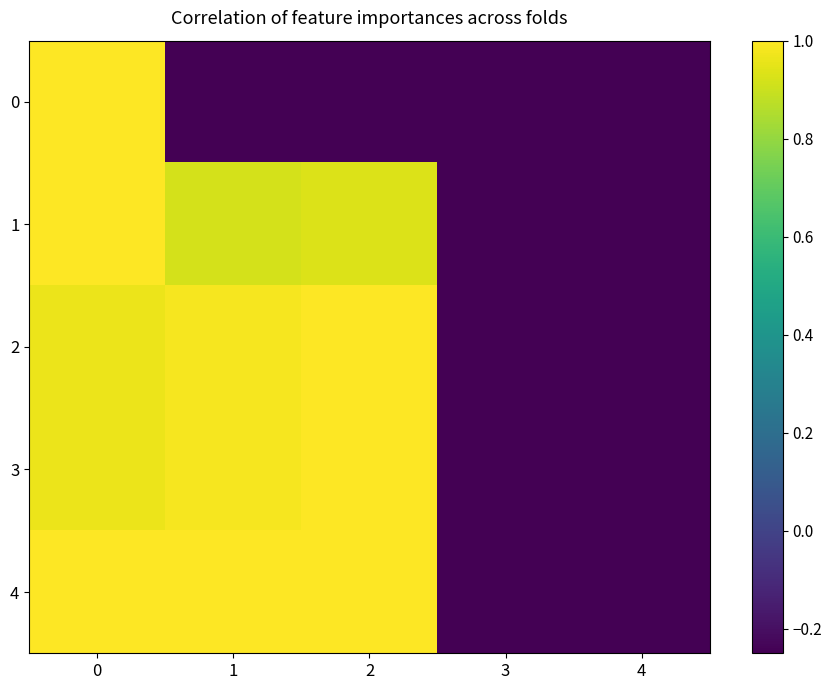

Reading right to left, extract all data points from this chart.

0: 4=-1.0	3=-1.0	2=-1.0	1=-1.0	0=1.0
1: 4=-1.0	3=-1.0	2=0.9	1=0.9	0=1.0
2: 4=-1.0	3=-1.0	2=1.0	1=1.0	0=1.0
3: 4=-1.0	3=-1.0	2=1.0	1=1.0	0=1.0
4: 4=-1.0	3=-1.0	2=1.0	1=1.0	0=1.0